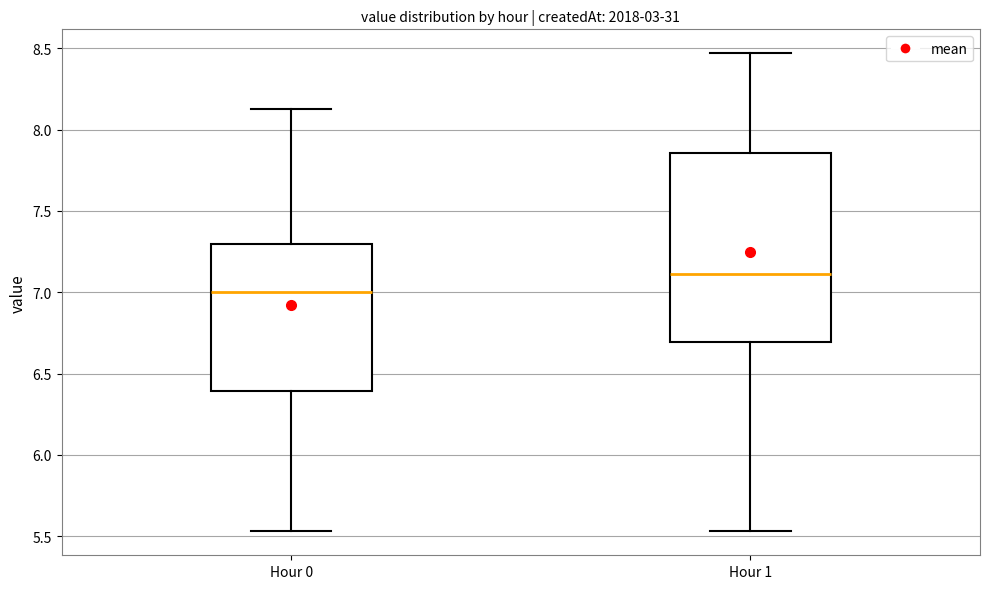

Reading left to right, read every box against the y-axis: the position of its median line, the range the box covers, and the ends of its whiskers. The values are not printed on the chart, so give them approximately, as read against the axis.

Hour 0: median 7.00, box 6.40 to 7.30, whiskers 5.55 to 8.15
Hour 1: median 7.10, box 6.70 to 7.85, whiskers 5.55 to 8.45